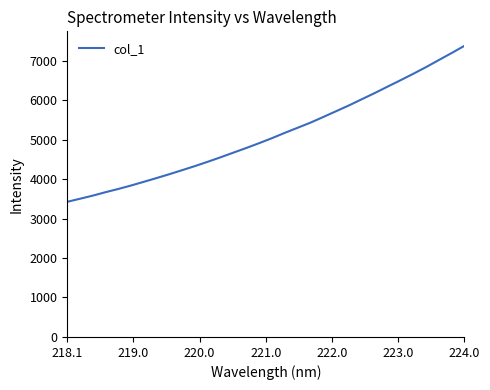

What is the sum of all values?

163978.1